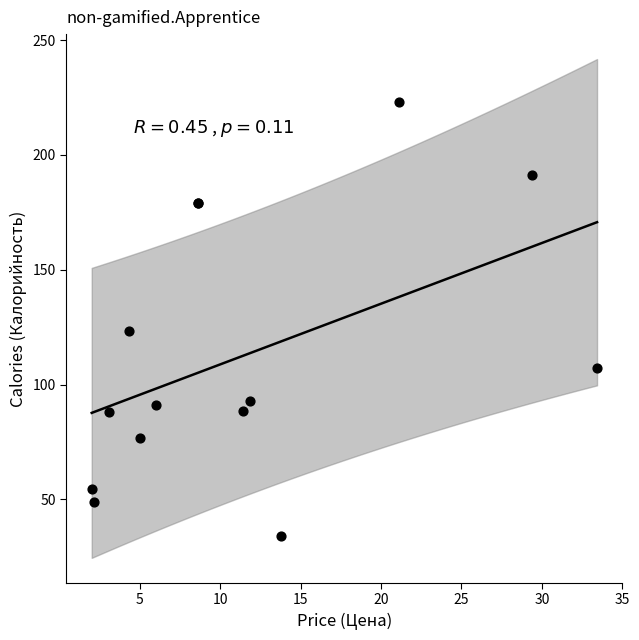

What Y value in the scatter plot is closest to 128?

123.4